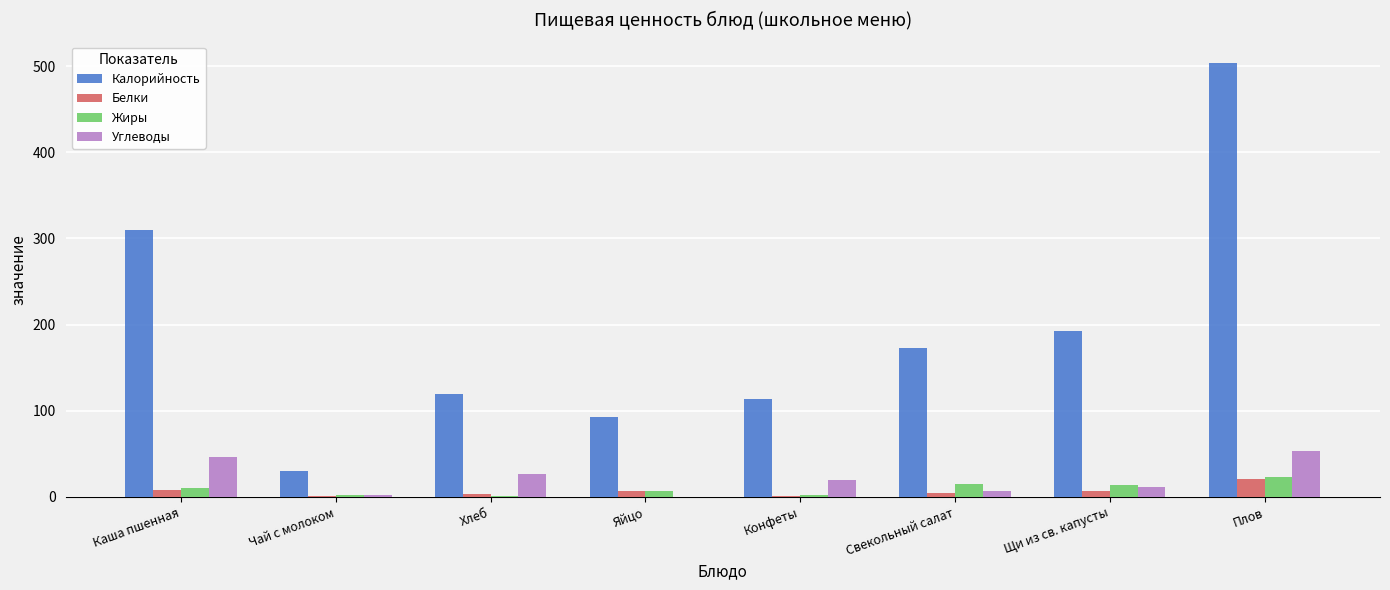

Which series has the widest spread of values?

Калорийность